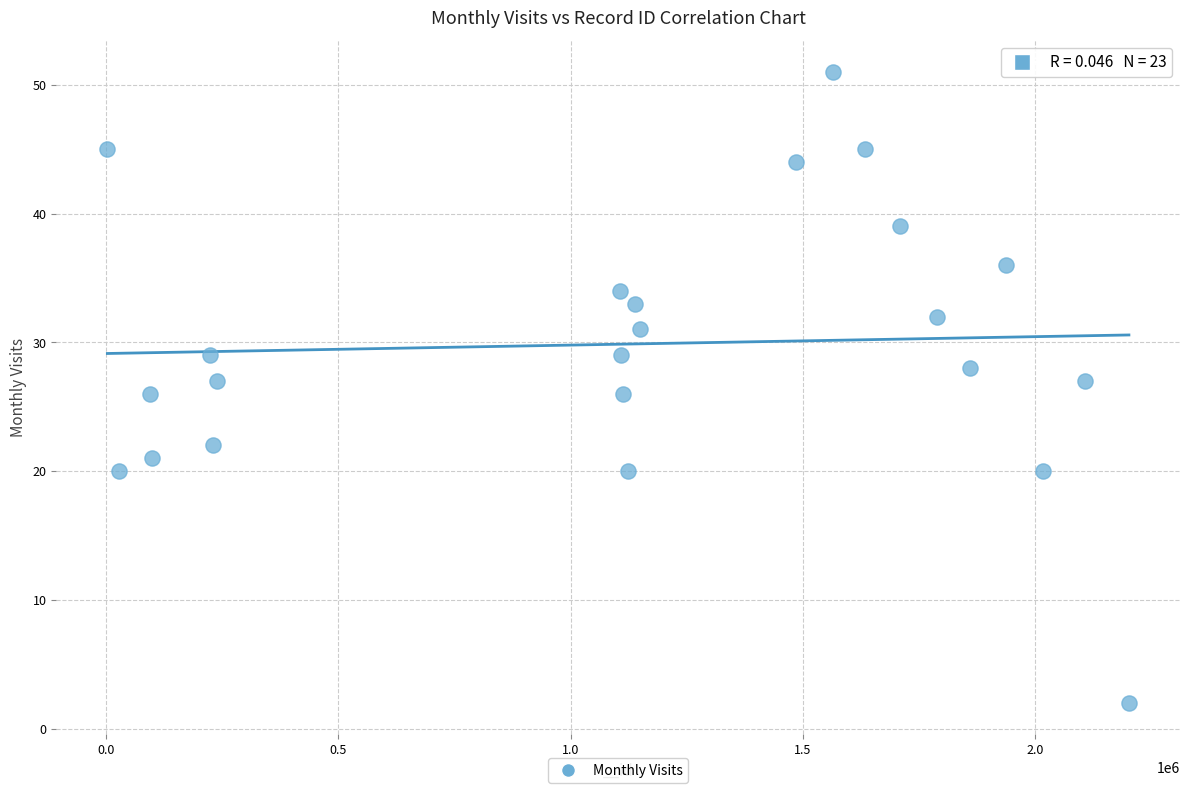

What is the range of Y values (max minus min)?

49